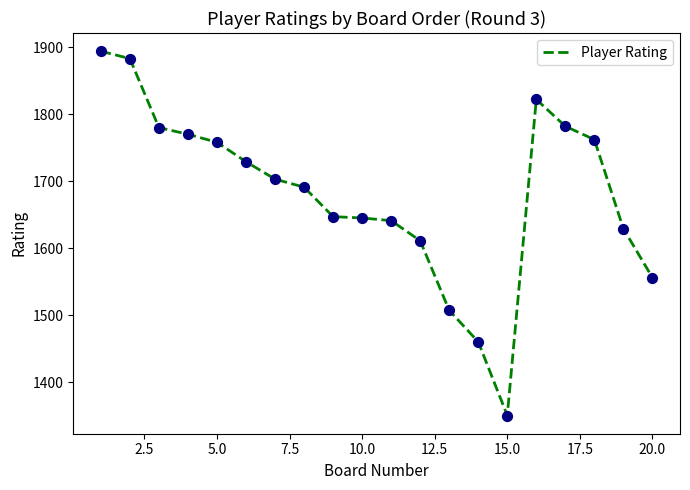

What is the difference between the maximum and minimum values?

544